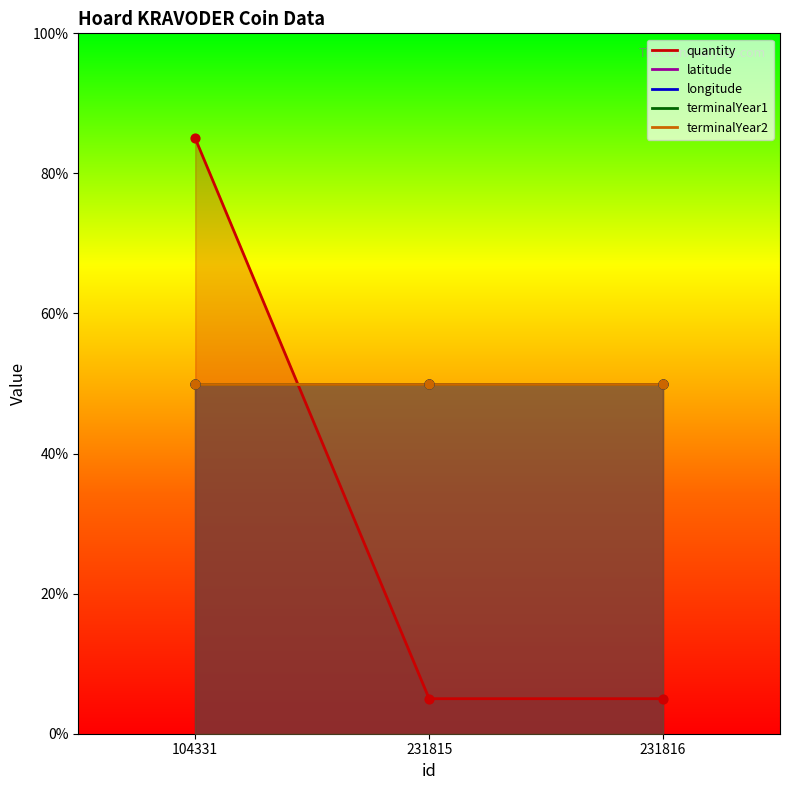

What is the total value across all series at 231816?

205